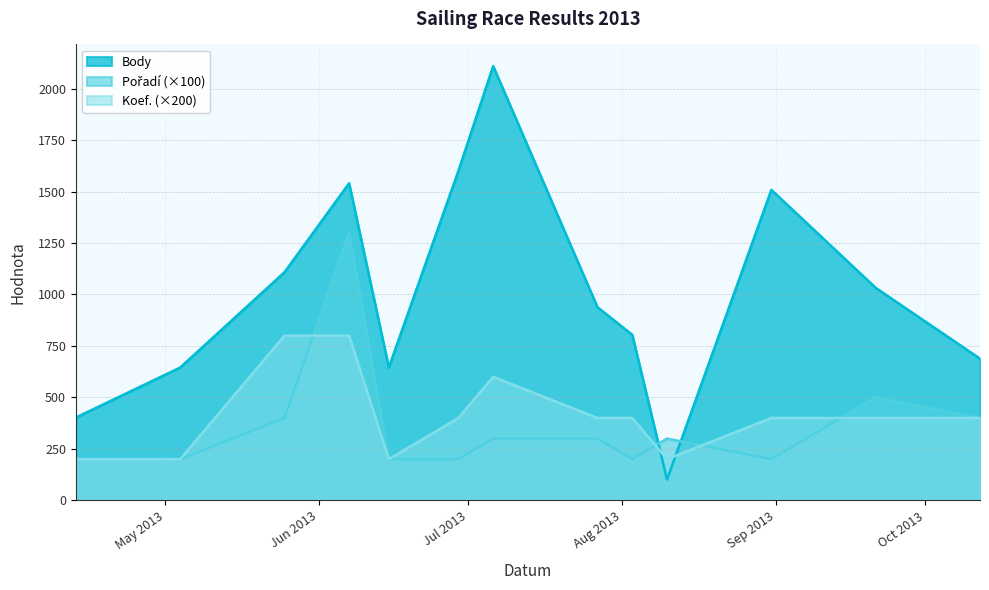

What is the difference between the maximum and minimum values in the Koef. series?

600